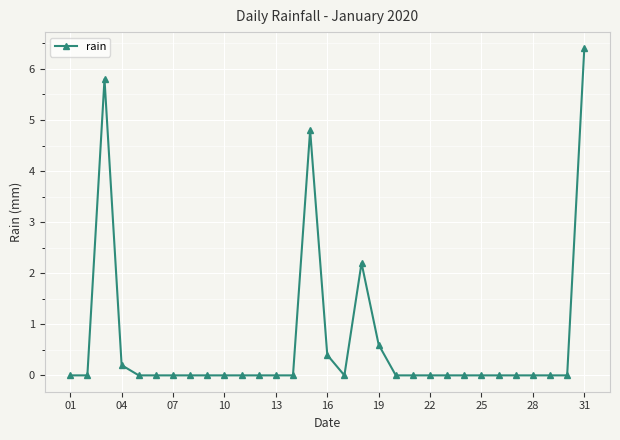

What is the maximum value shown in the chart?

6.4